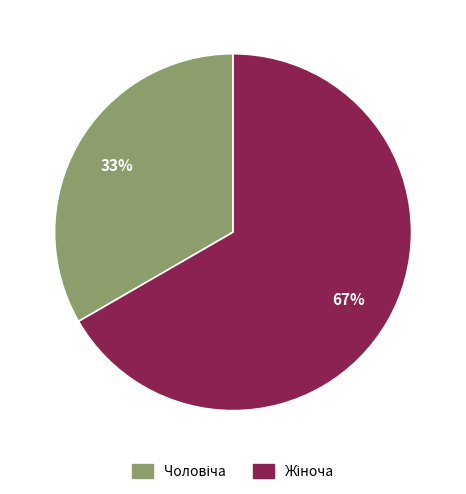

Does any single category account for the majority?

Yes